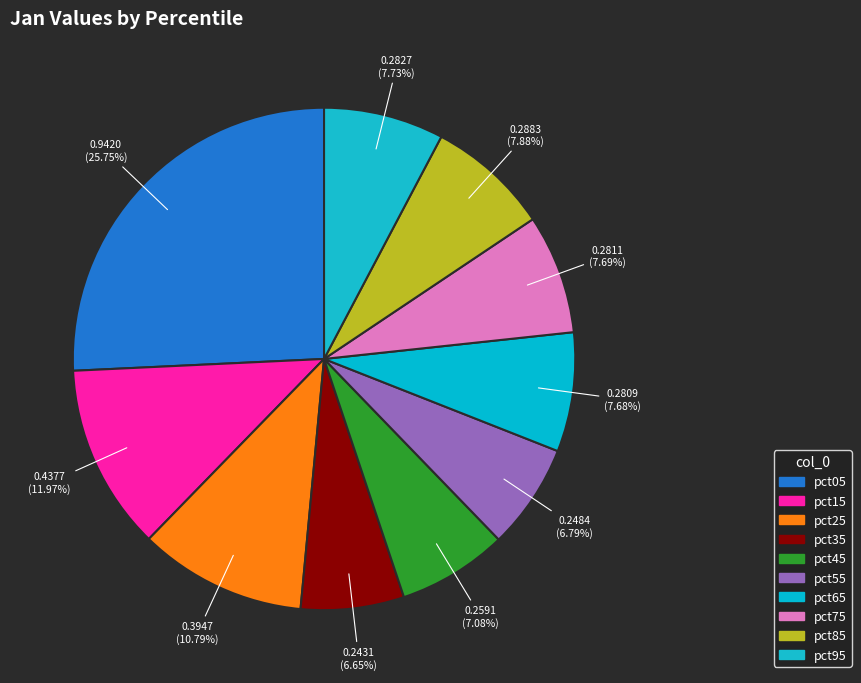

Is it true that pct75 is 1% of the pie?

False